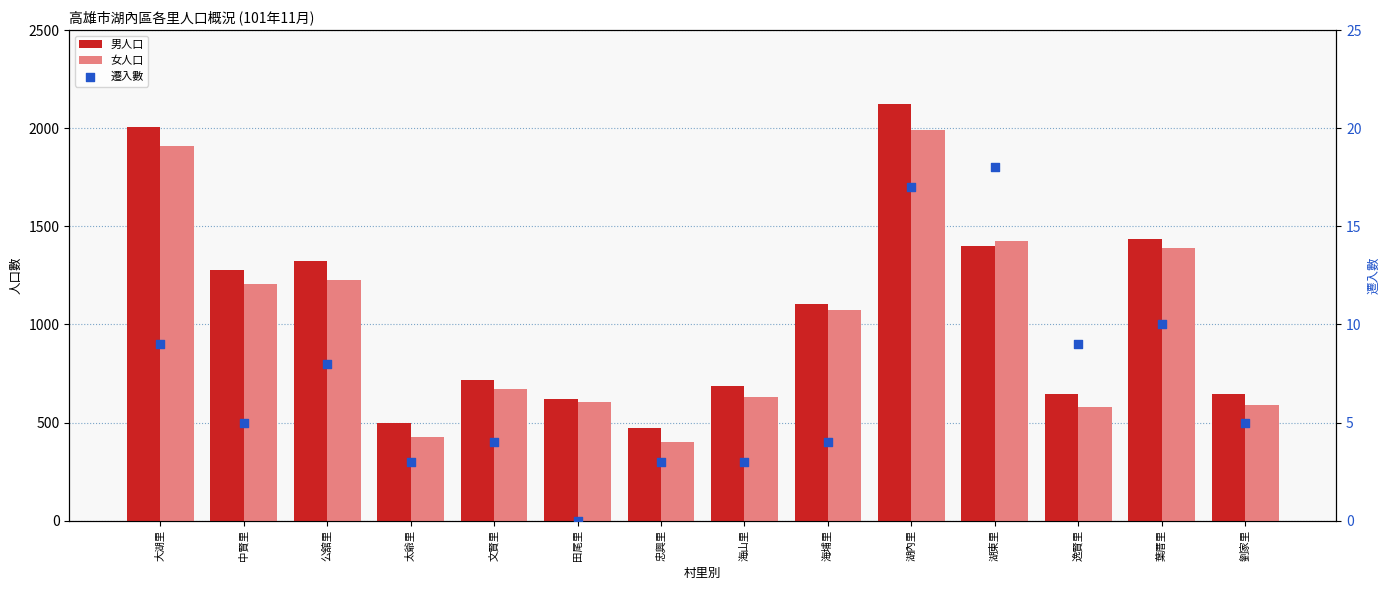

Which series reaches the maximum Y coordinate?

男人口